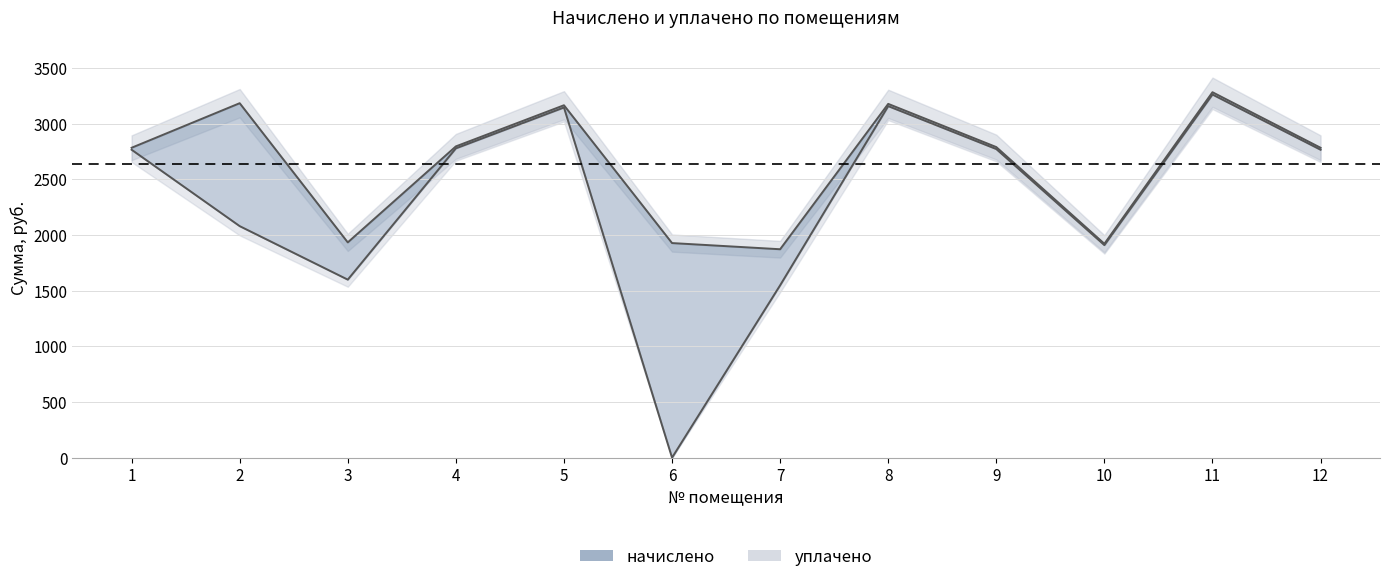

At which category does уплачено reach its first local valley?

3